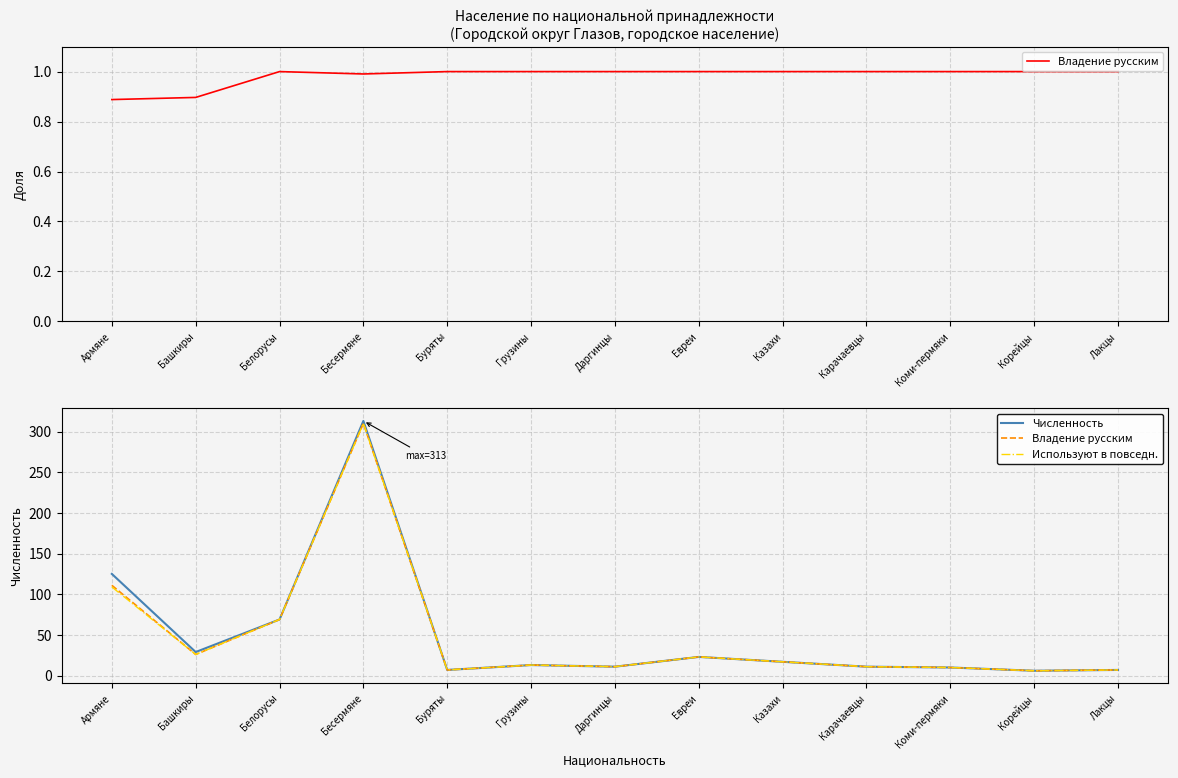

What is the label of the 5th point from the right?

Казахи